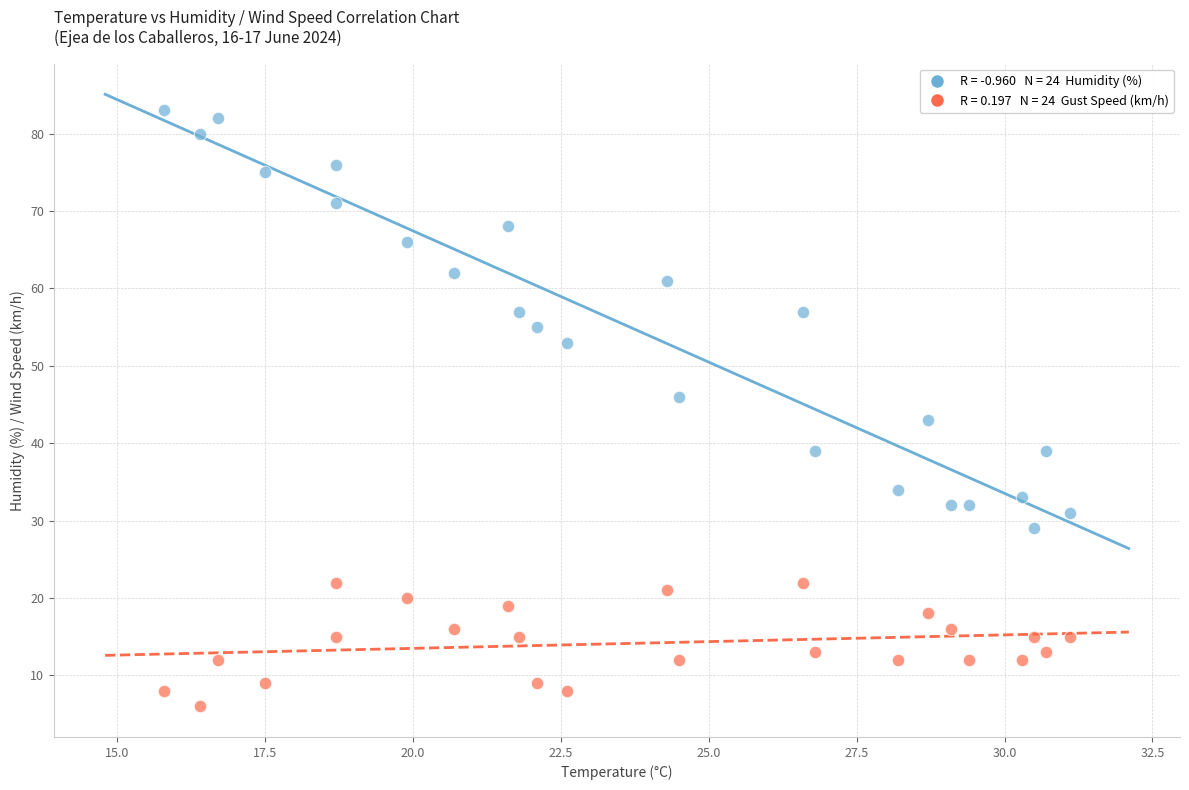

Across all data points, what is the range of Y values (max minus min)?

77